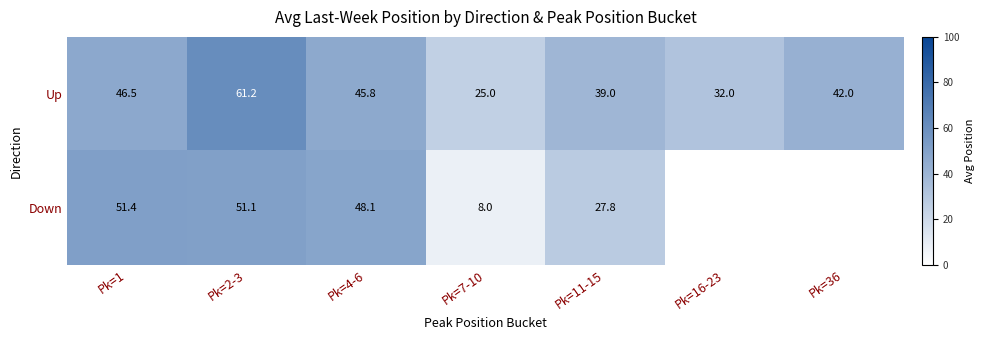

Which series has the largest total across all categories?

Up